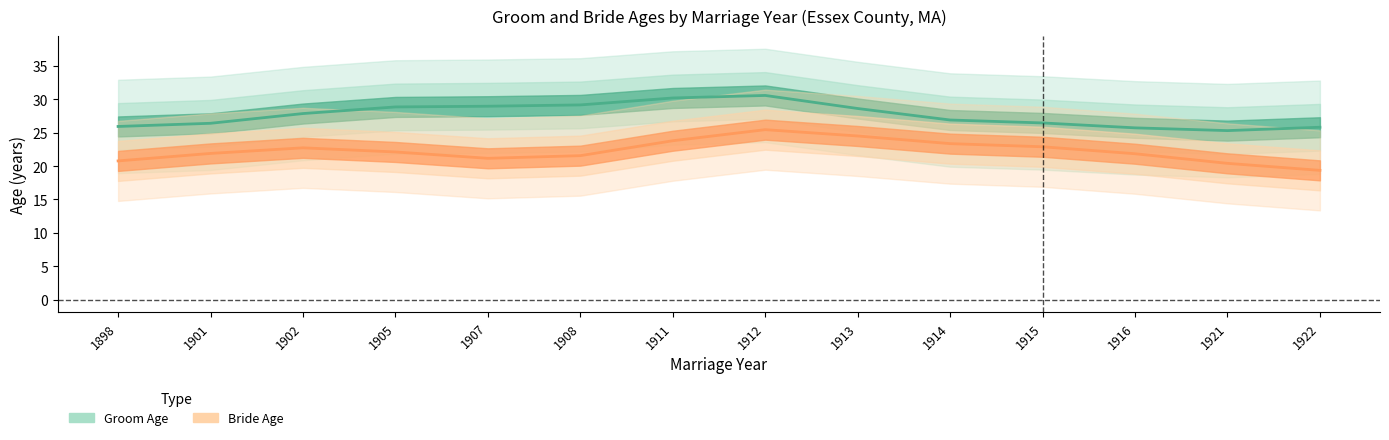

True or false: Bride Age and Groom Age cross at least once.

False